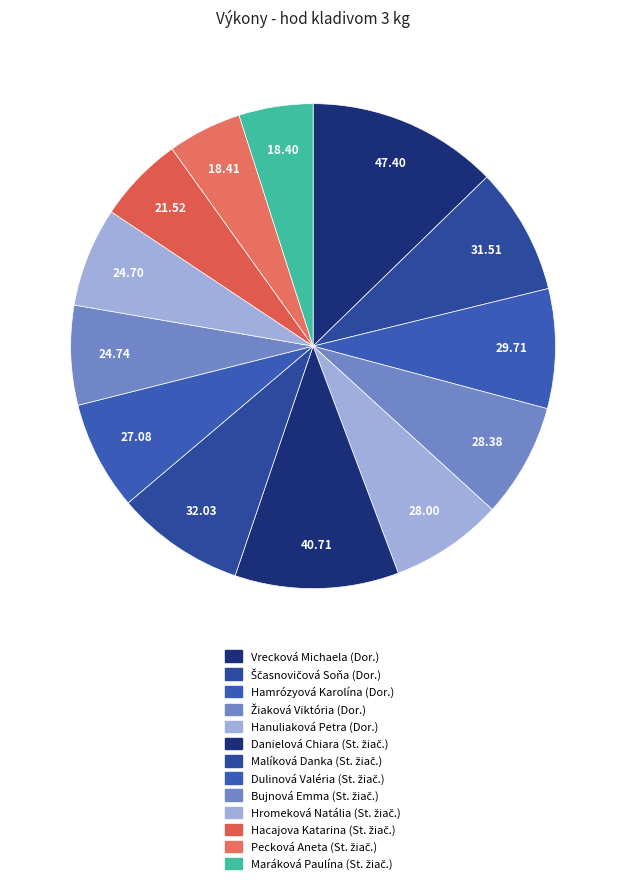

To the nearest percent, what portion does Vrecková Michaela represent?

13%